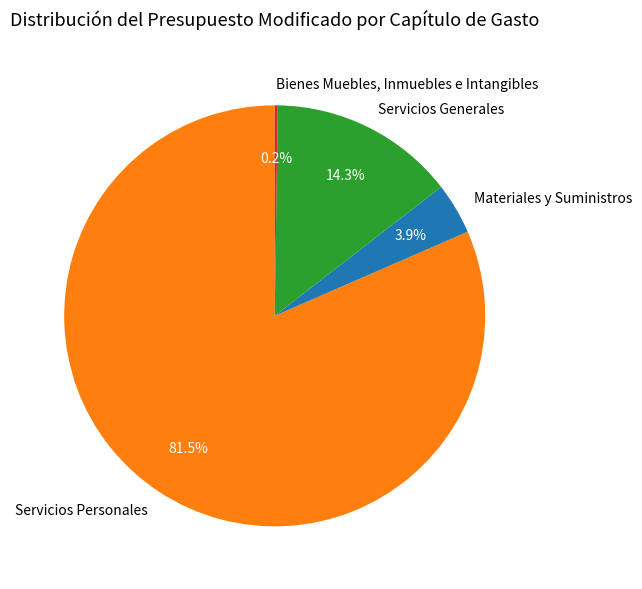

Is there a majority slice in this chart?

Yes